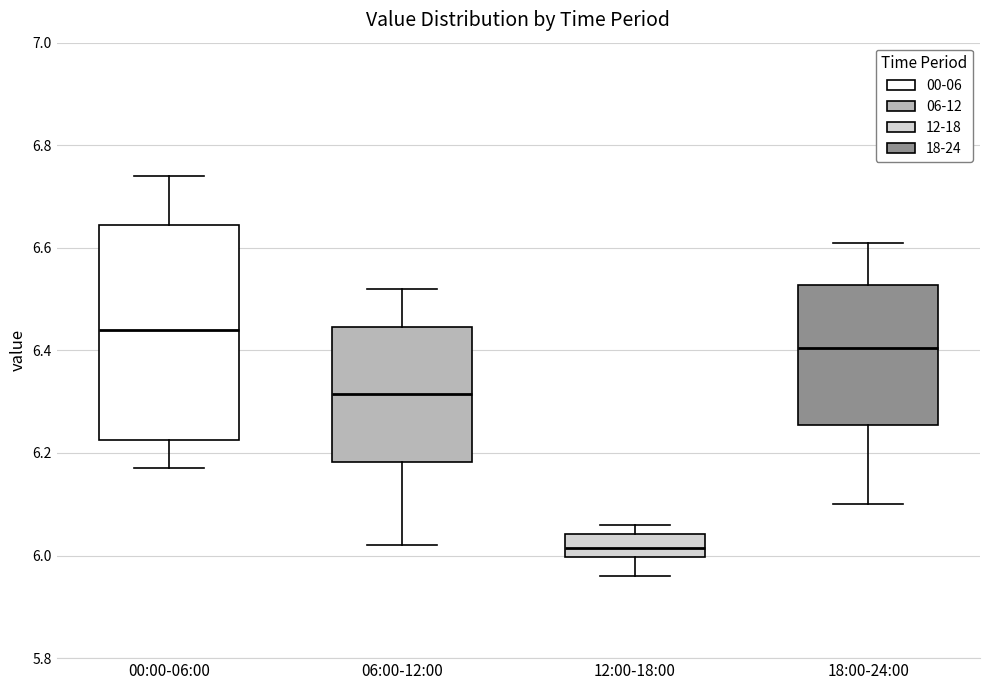

Reading left to right, transcribe this box plot: for each box, give where its median line is, the range the box spans, and where its two whiskers end, as read against the y-axis. The values are not printed on the chart, so give them approximately, as read against the axis.

00:00-06:00: median 6.44, box 6.22 to 6.64, whiskers 6.18 to 6.74
06:00-12:00: median 6.32, box 6.18 to 6.44, whiskers 6.02 to 6.52
12:00-18:00: median 6.02, box 6.00 to 6.04, whiskers 5.96 to 6.06
18:00-24:00: median 6.40, box 6.26 to 6.52, whiskers 6.10 to 6.62